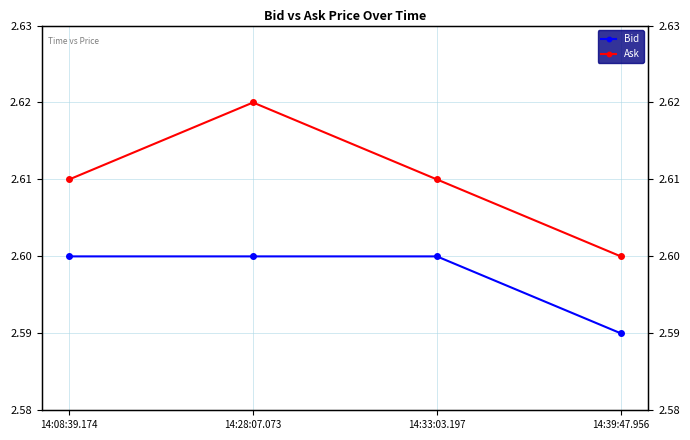

Does the chart have visible grid lines?

Yes